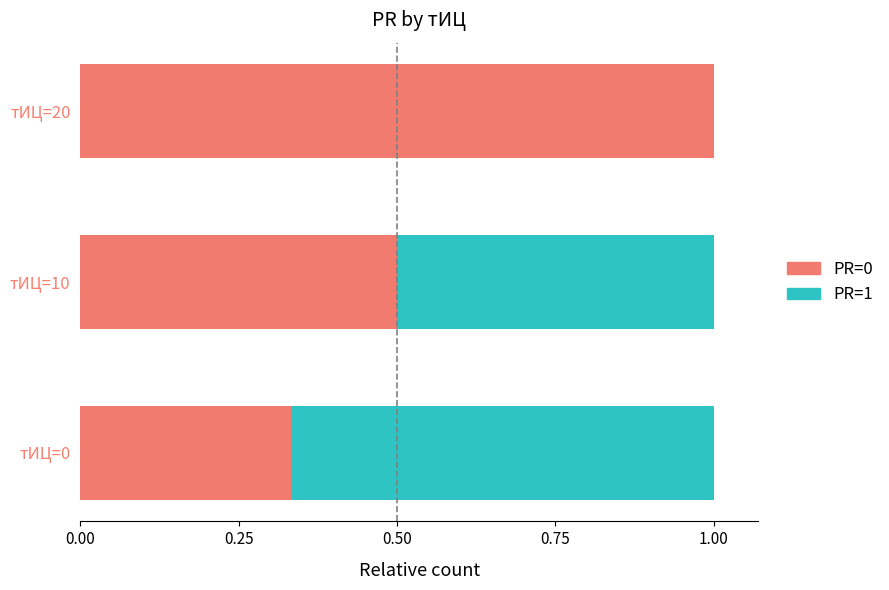

True or false: PR=0 has a value of 0.2 at тИЦ=10.

False